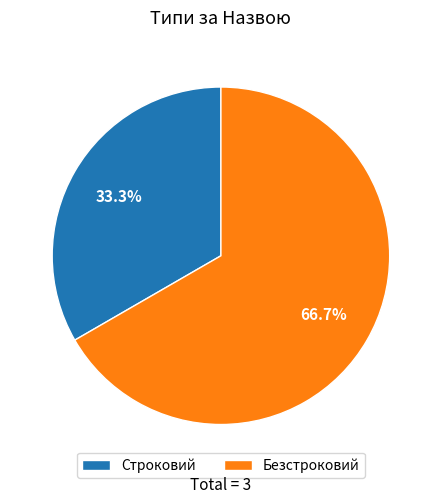

To the nearest percent, what percentage of the pie is Строковий?

33%